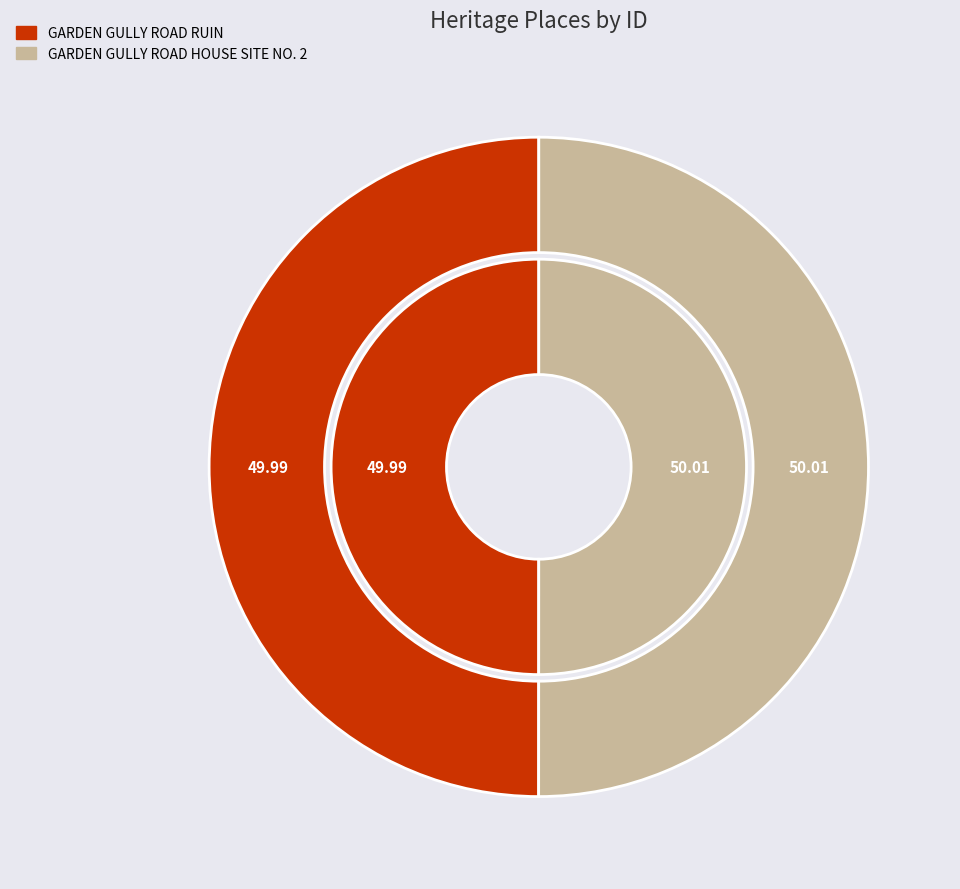

How many segments does this pie chart have?

2